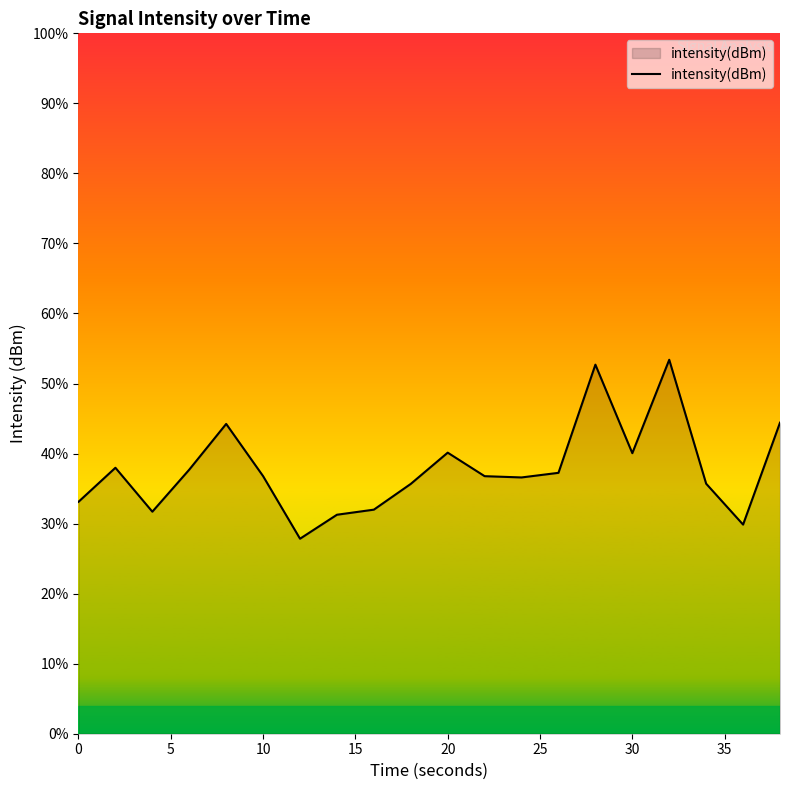

Does the chart display data point markers on the line(s)?

No